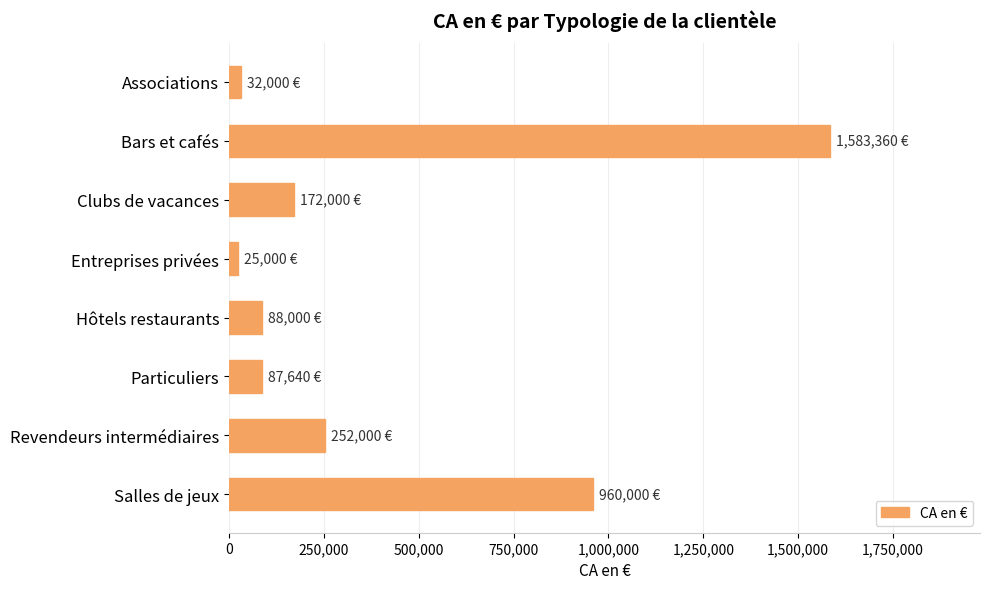

Which category has the highest value across all series?

Bars et cafés